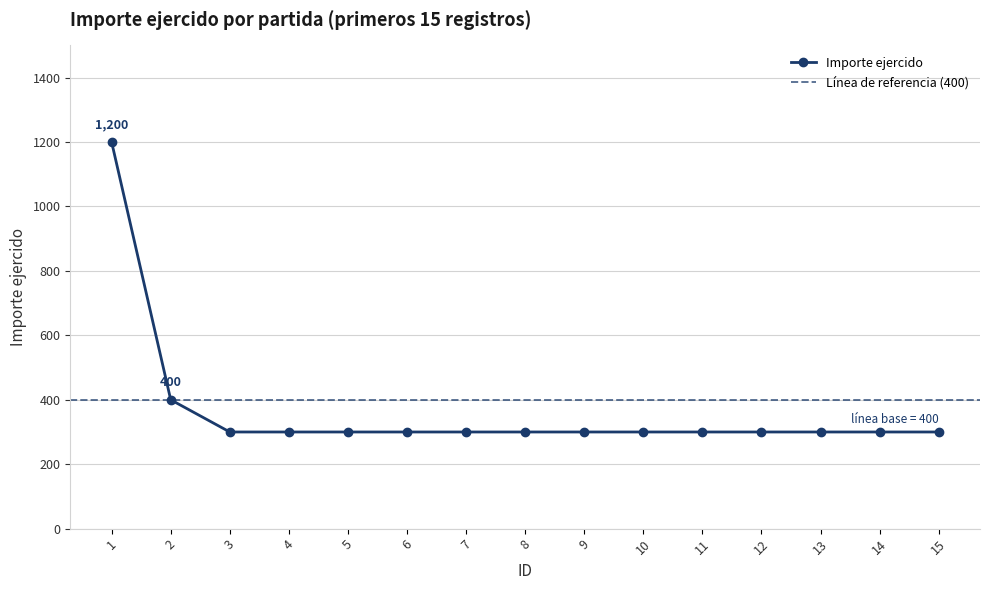

What is the difference between the second highest and second lowest values?

100